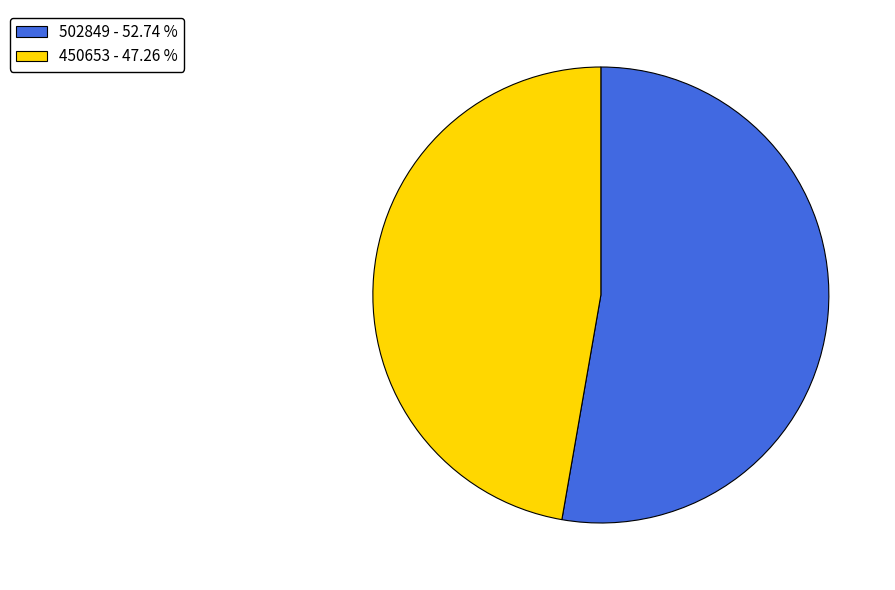

Is there any slice that represents more than half of the pie?

Yes